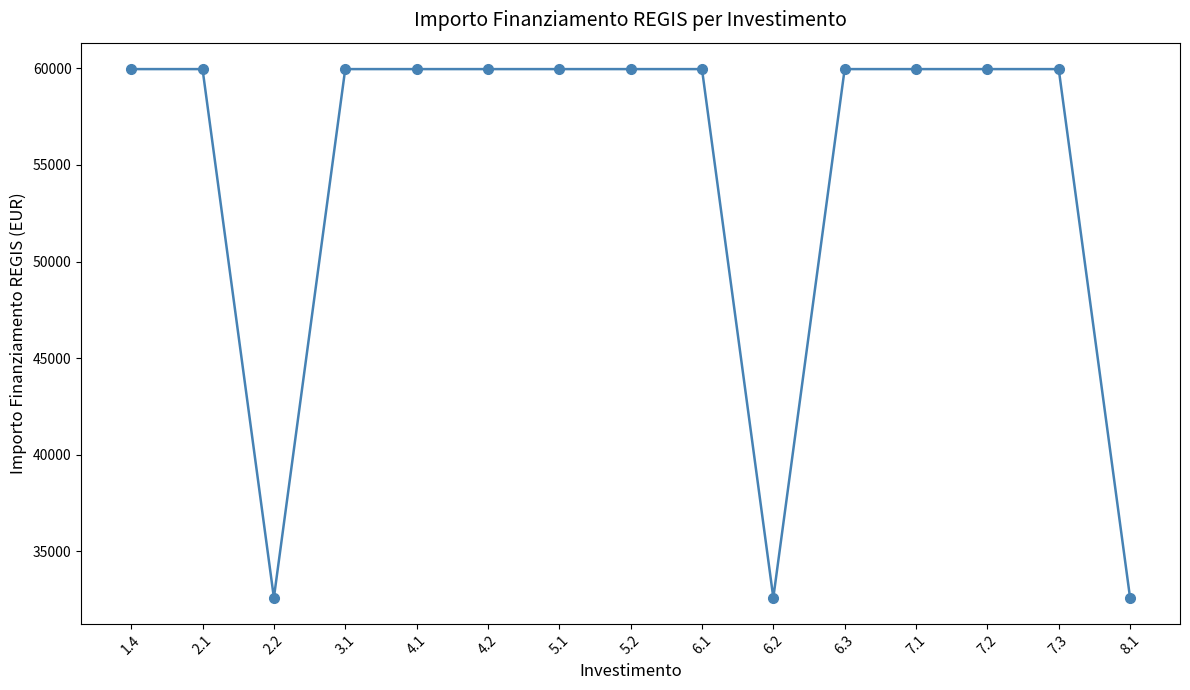

Count the number of data series in this chart.

1